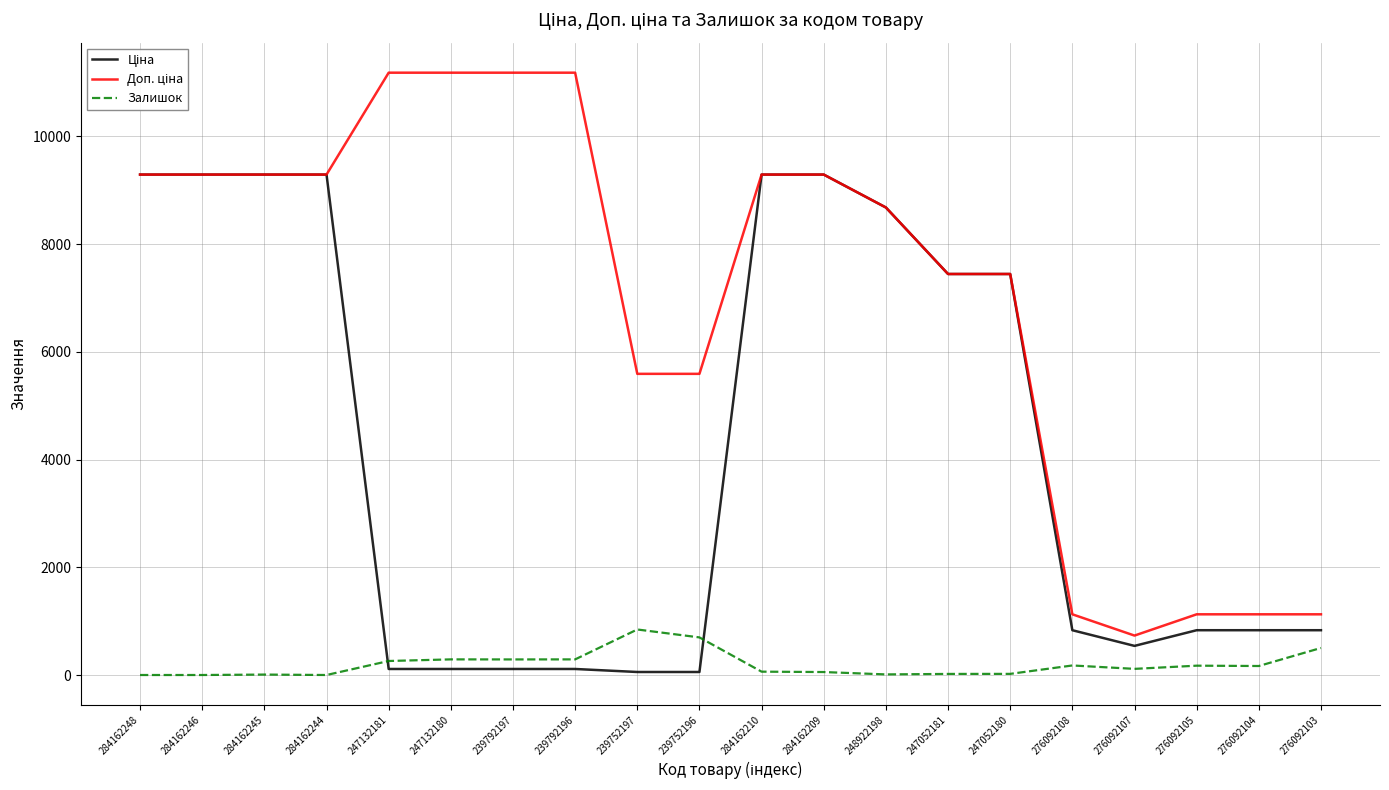

Is it true that Залишок equals 177.0 at 276092108?

True